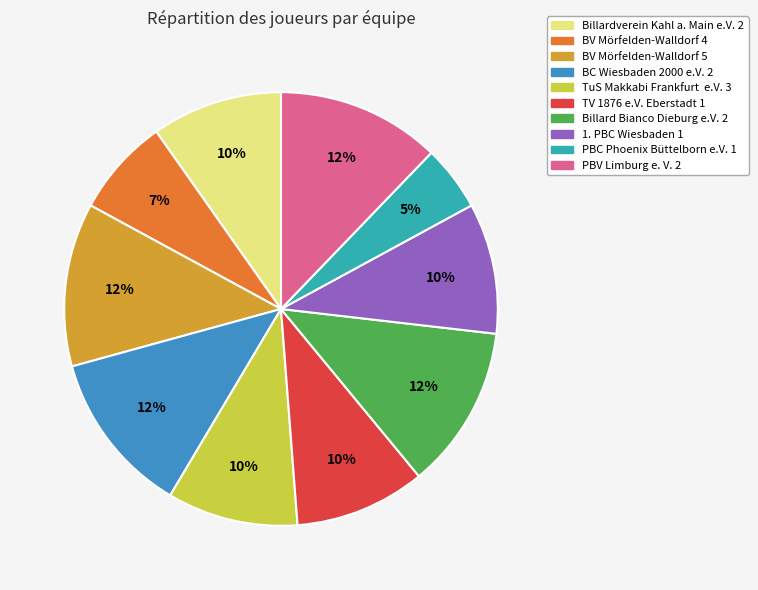

To the nearest percent, what percentage of the pie is Billardverein Kahl a. Main e.V. 2?

10%